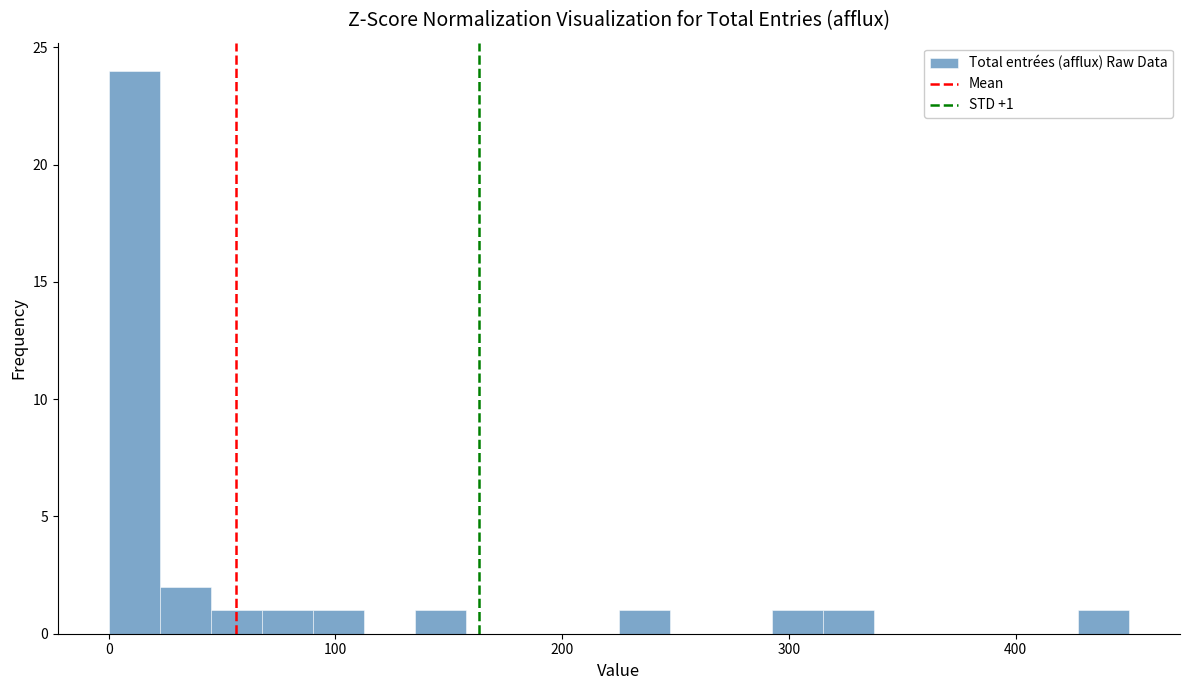

Read against the x-axis, roughly where is the centre of the tallest bar?

10